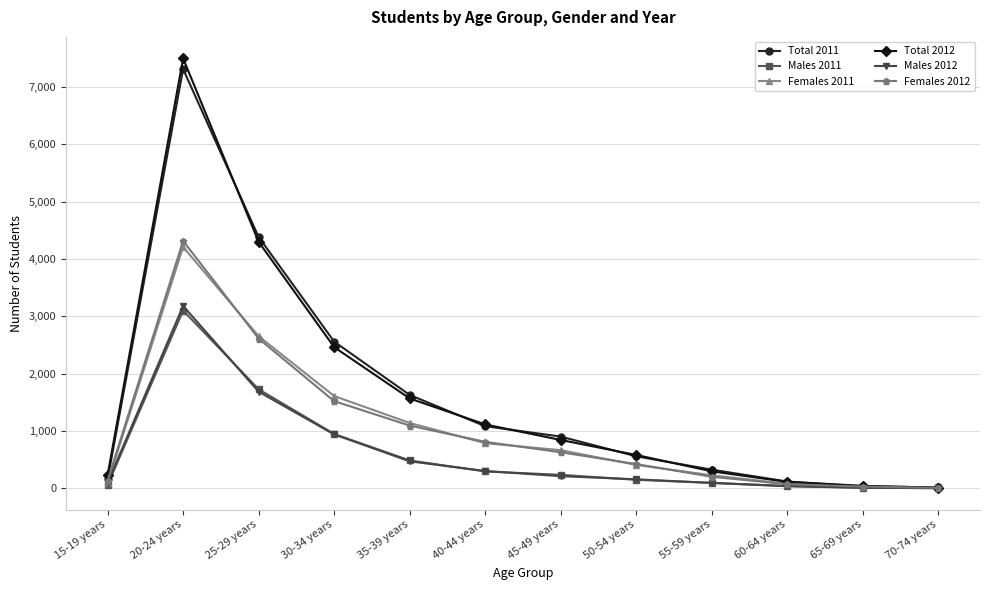

What is the label of the 12th point from the right?

15-19 years